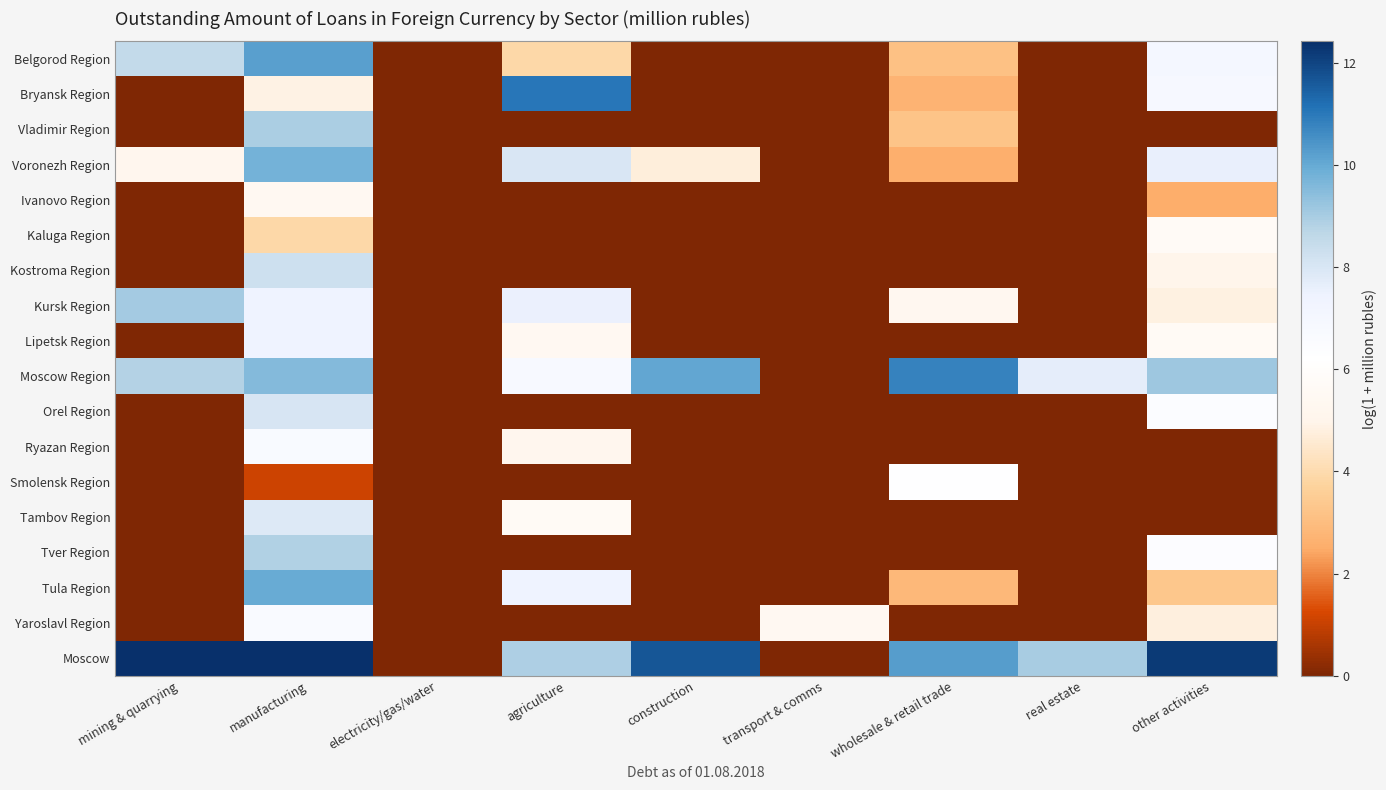

Count the number of data series in this chart.

18